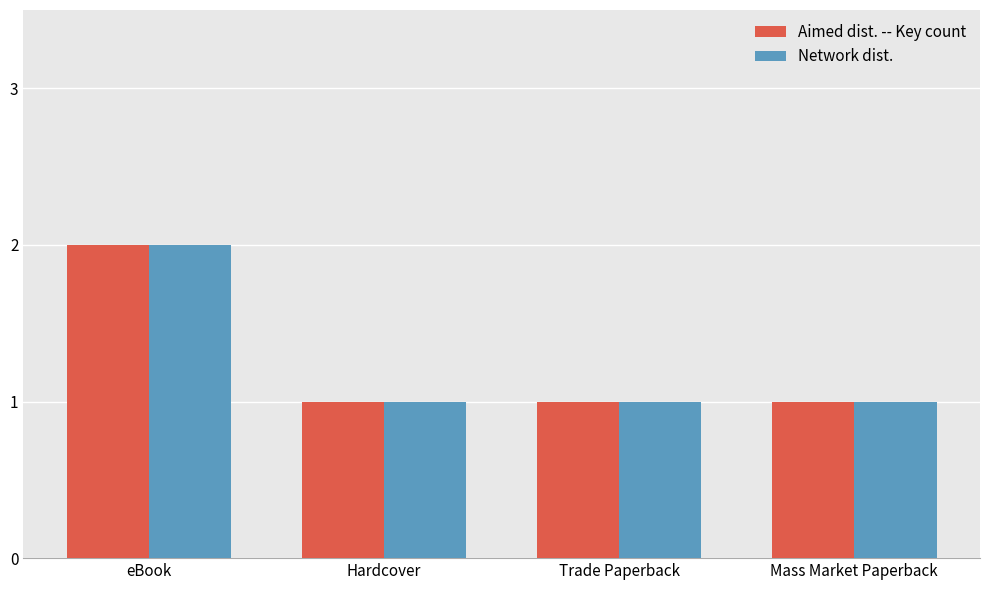

What is the label of the 3rd bar from the left?

Trade Paperback